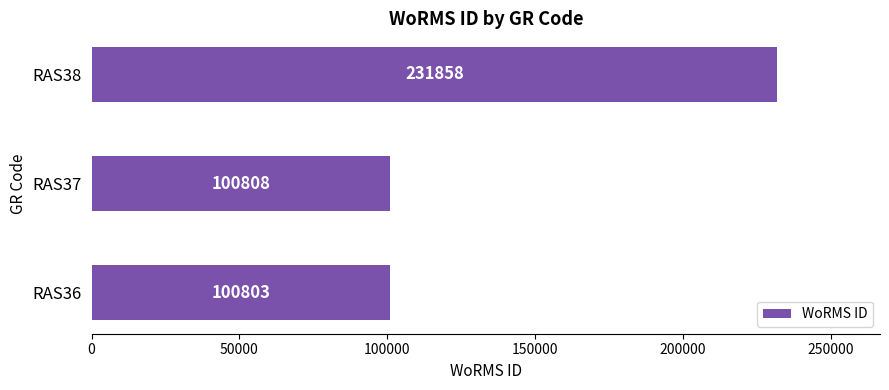

What is the average value?

144490